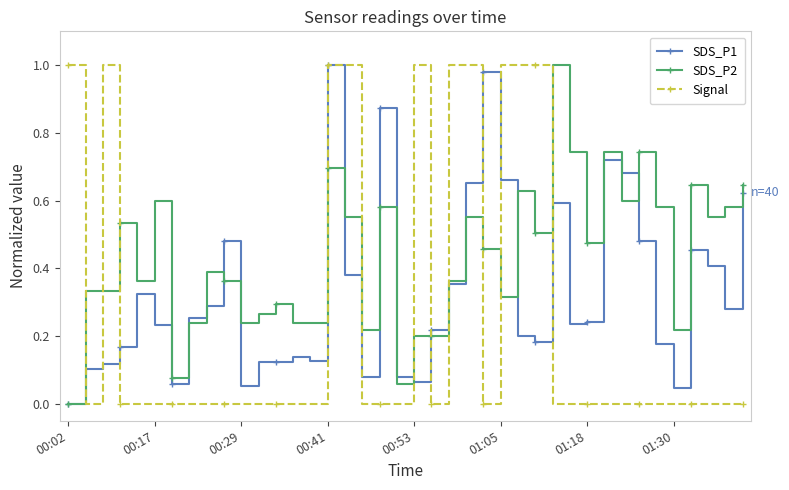

How many times do SDS_P2 and Signal cross each other?

11